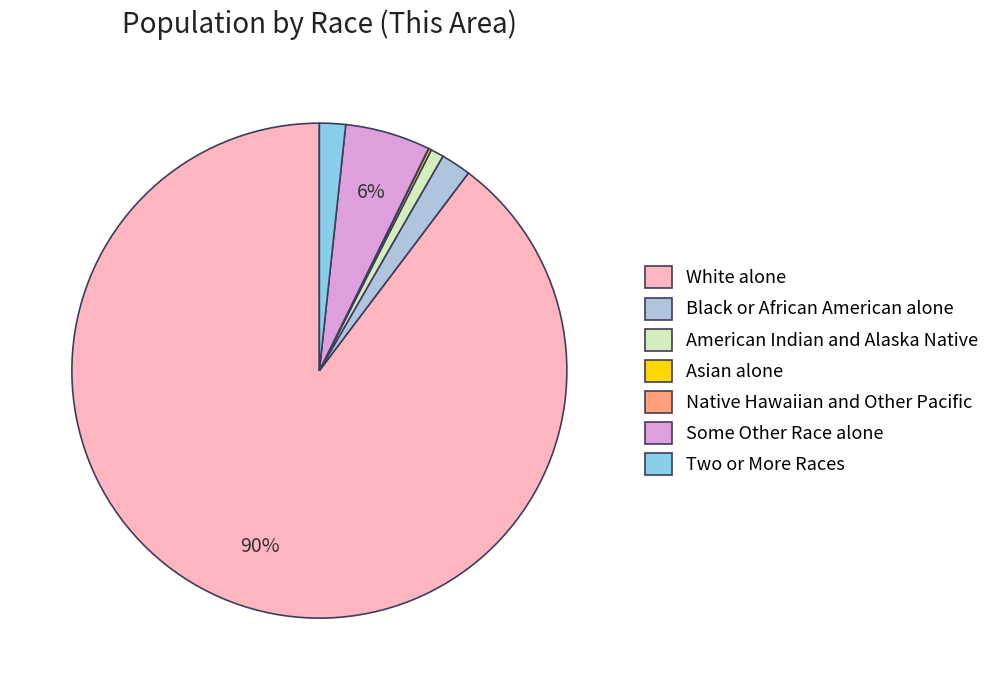

The Two or More Races slice represents 2% of the pie. True or false?

True